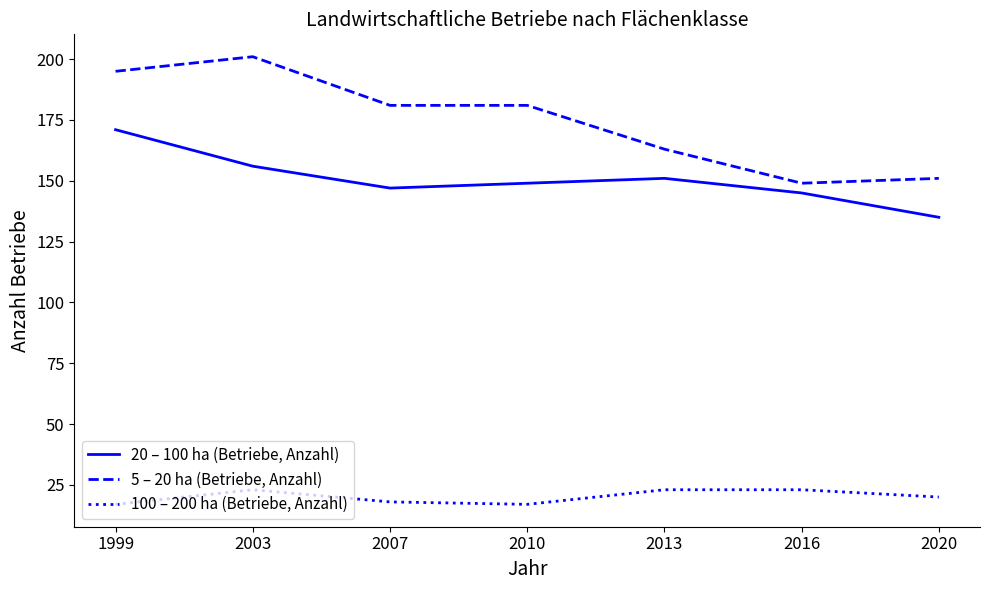

What are all the series names shown in the legend?

20 – 100 ha (Betriebe, Anzahl), 5 – 20 ha (Betriebe, Anzahl), 100 – 200 ha (Betriebe, Anzahl)